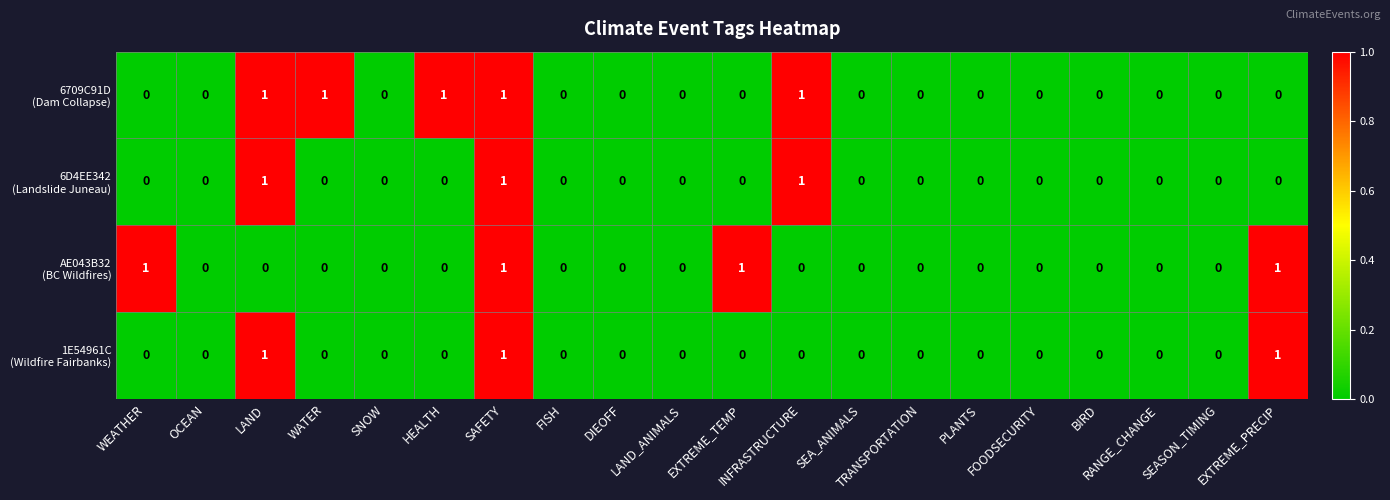

Between WEATHER and HEALTH, which is larger?

HEALTH